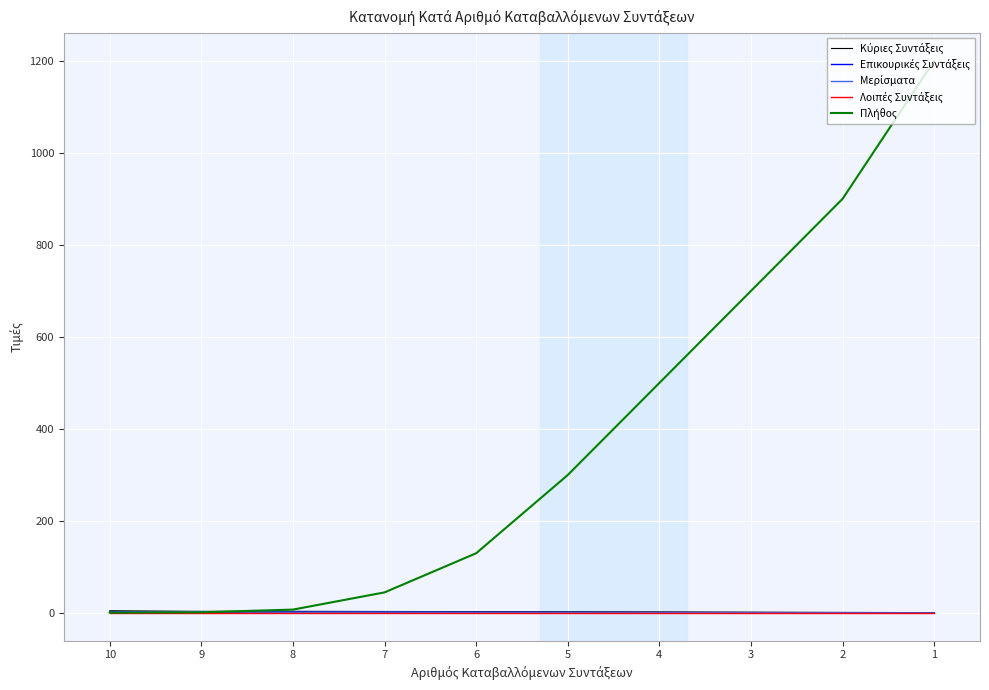

Where do Πλήθος and Επικουρικές Συντάξεις first cross each other?

9 and 8